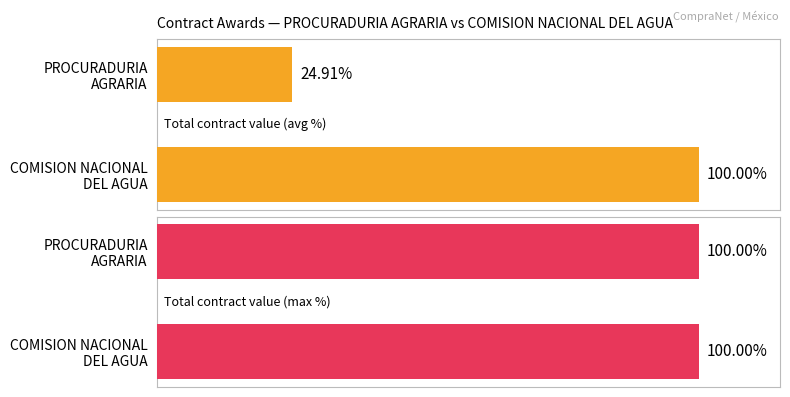

List the labels in order of Total contract value (avg %) value, largest first.

COMISION NACIONAL DEL AGUA, PROCURADURIA AGRARIA